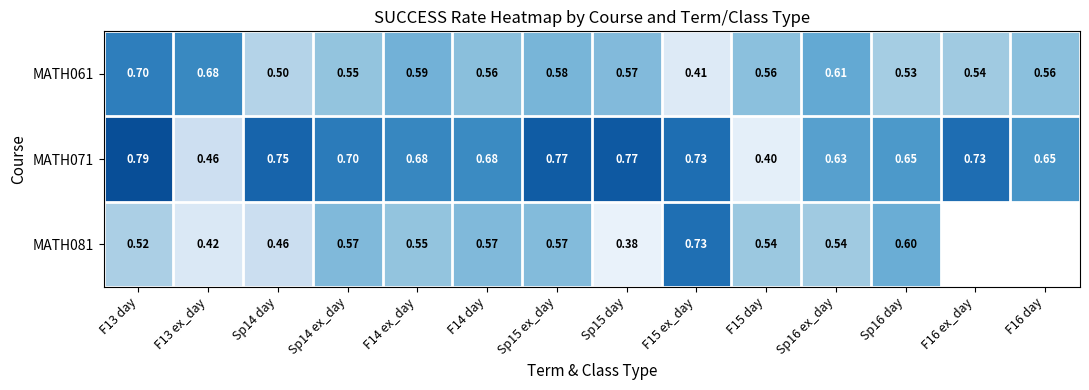

What is the spread (max minus min) of values at Sp16 ex_day?

0.1